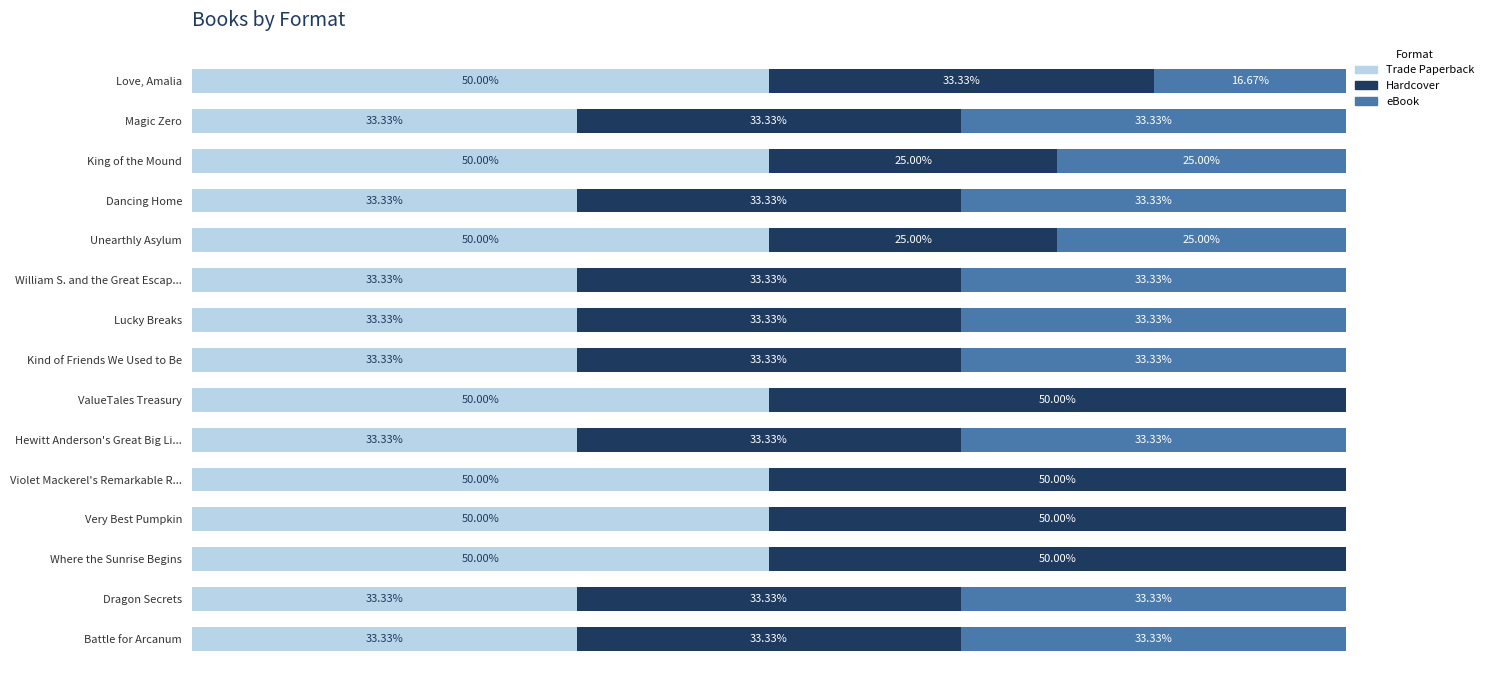

What is the value of the Trade Paperback bar at the 11th from the left?

50.0